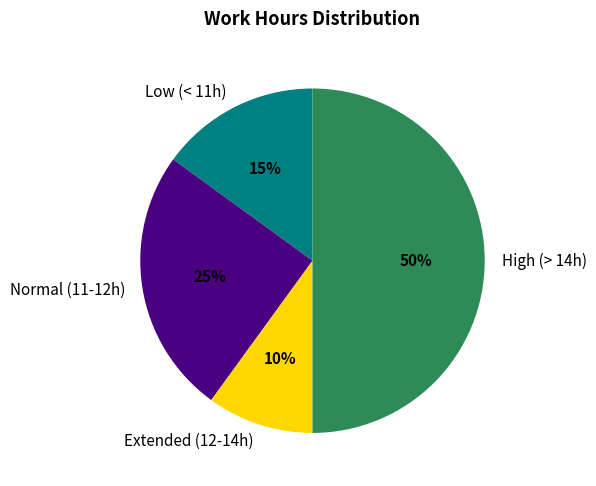

How many slices are in this pie chart?

4